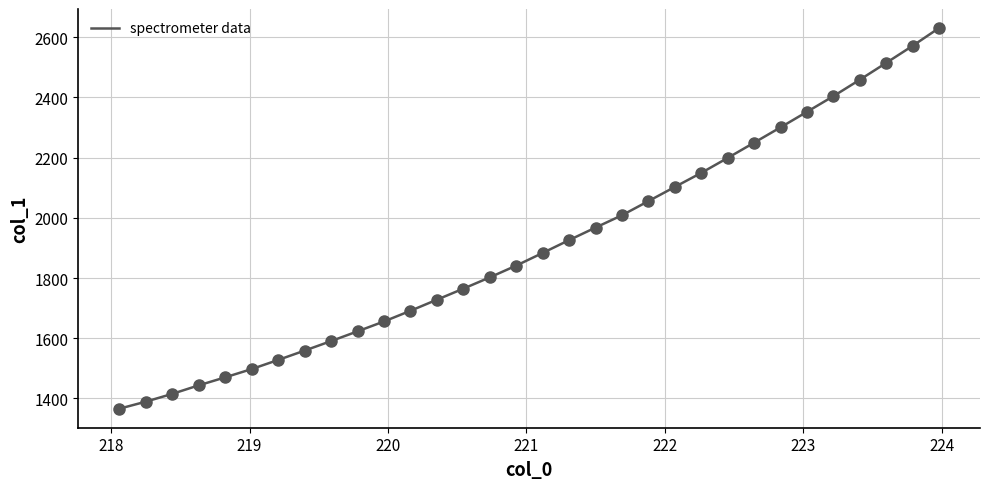

What is the smallest value displayed?

1366.1